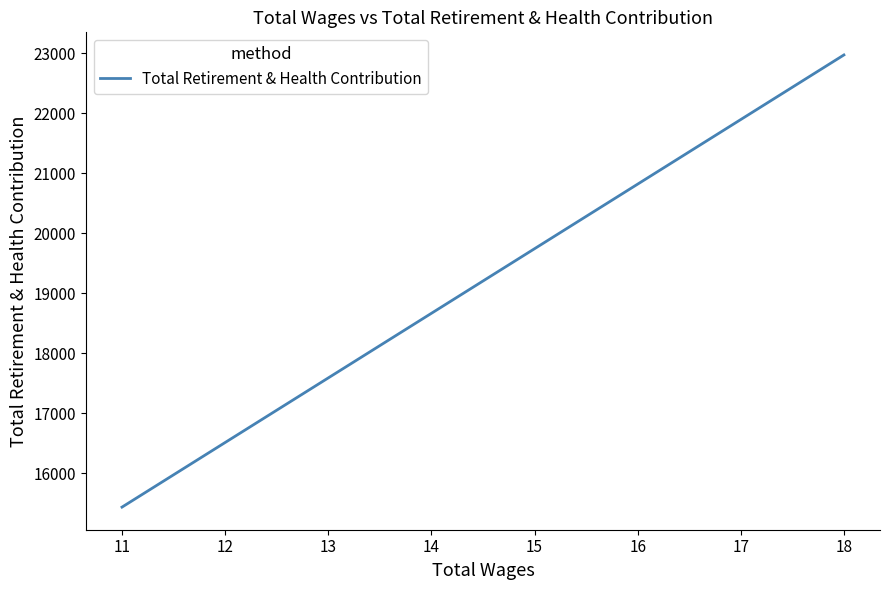

What is the value of the 1st point from the left?

15433